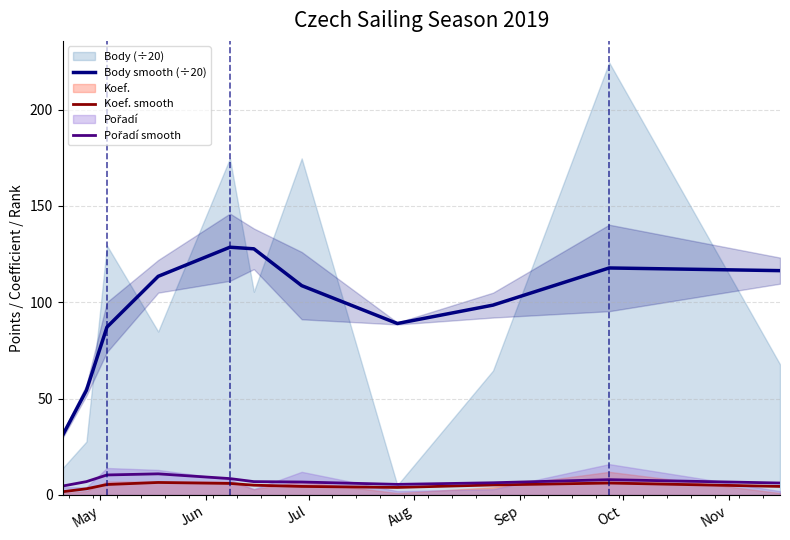

True or false: Koef. smooth and Body smooth (÷20) cross at least once.

False